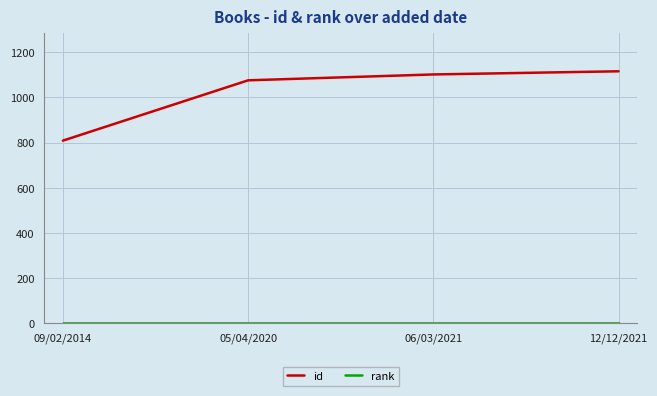

Does the chart have visible grid lines?

Yes